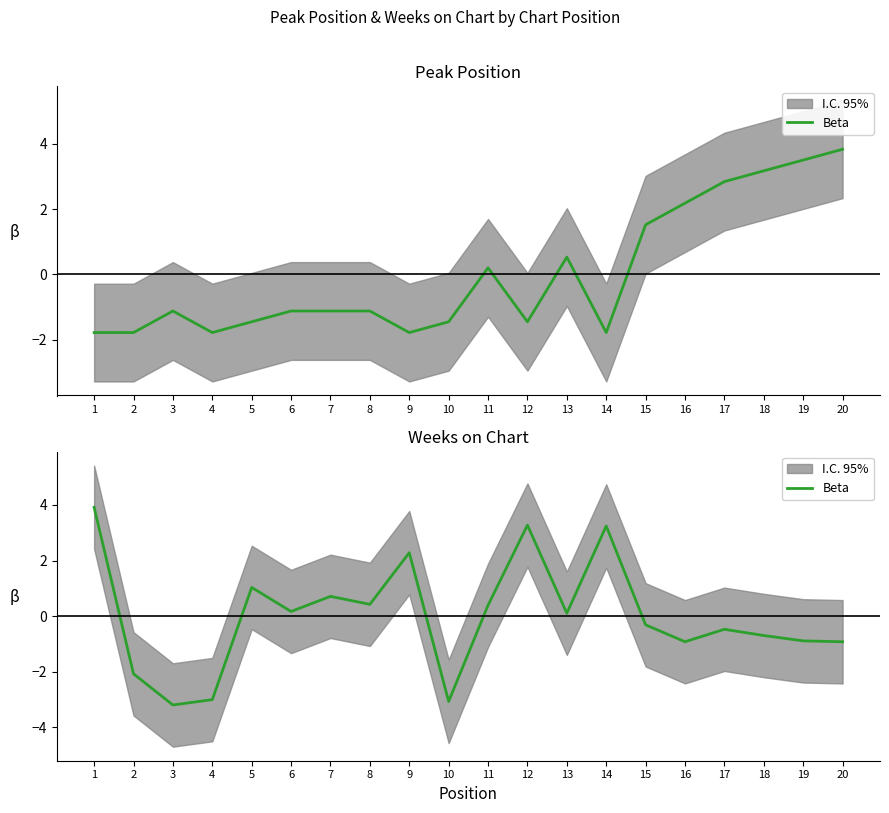

How many points are lower than both their immediate neighbors (excluding endpoints)?

6